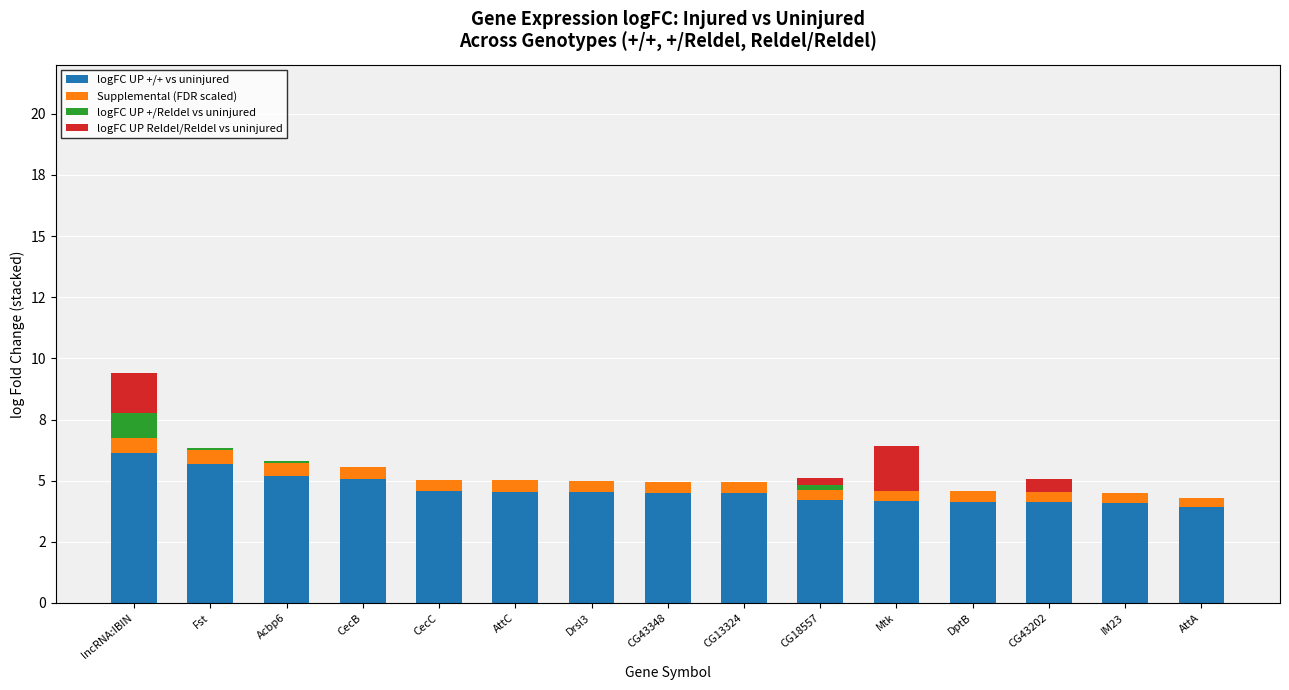

At how many categories does at least one series exceed 0?

15